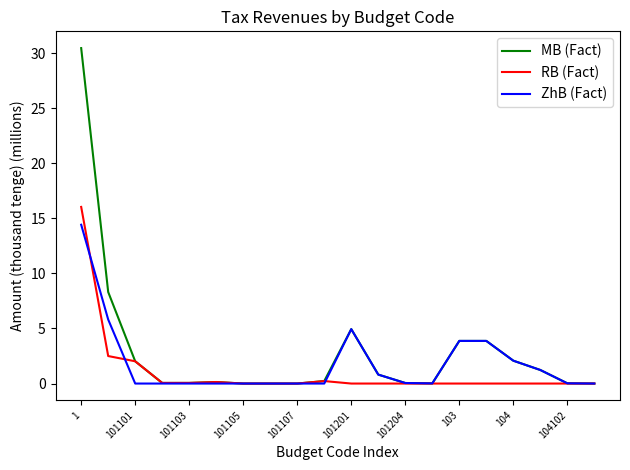

Rank the series by their maximum value, from lowest to highest.

ZhB (Fact), RB (Fact), MB (Fact)